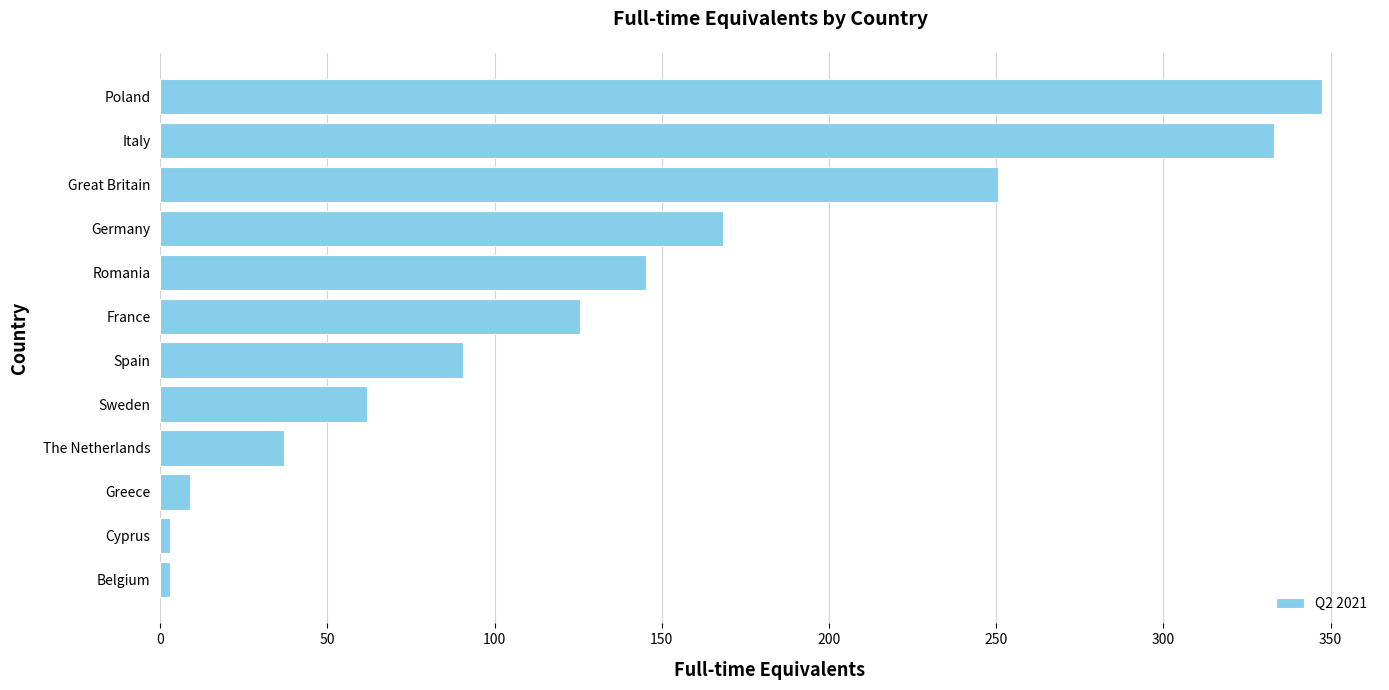

What is the sum of all values?

1574.6